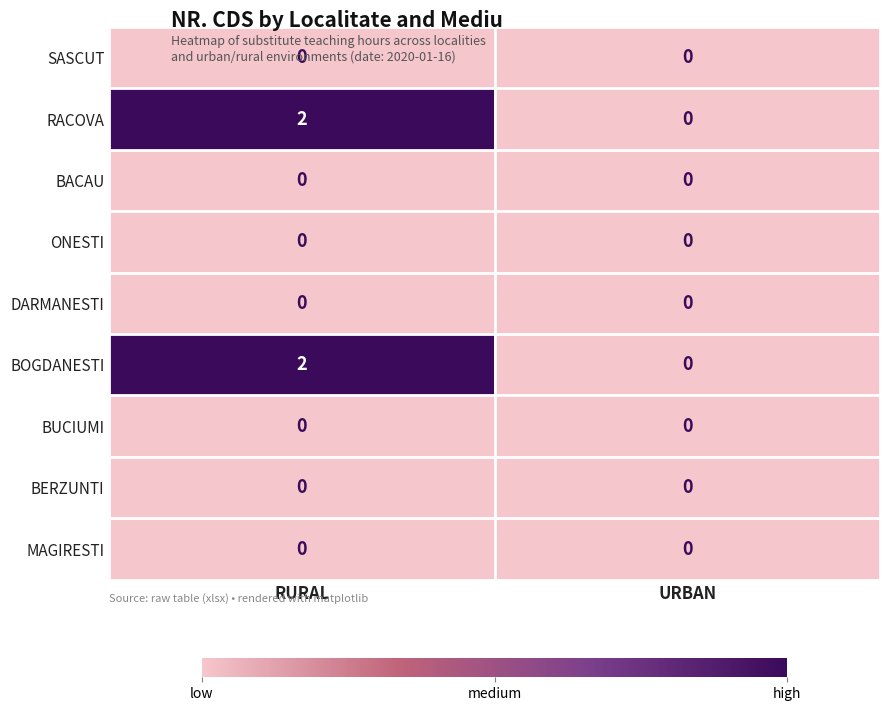

Reading left to right, transcribe all the data shown in this chart.

SASCUT: RURAL=0	URBAN=0
RACOVA: RURAL=2	URBAN=0
BACAU: RURAL=0	URBAN=0
ONESTI: RURAL=0	URBAN=0
DARMANESTI: RURAL=0	URBAN=0
BOGDANESTI: RURAL=2	URBAN=0
BUCIUMI: RURAL=0	URBAN=0
BERZUNTI: RURAL=0	URBAN=0
MAGIRESTI: RURAL=0	URBAN=0